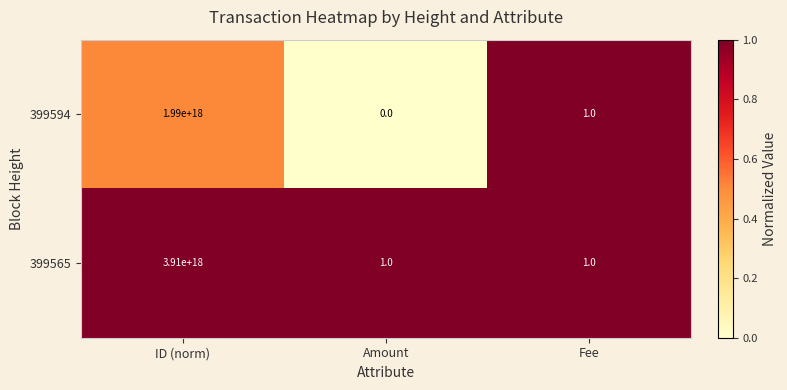

The value of 399594 at Fee is 1. True or false?

True